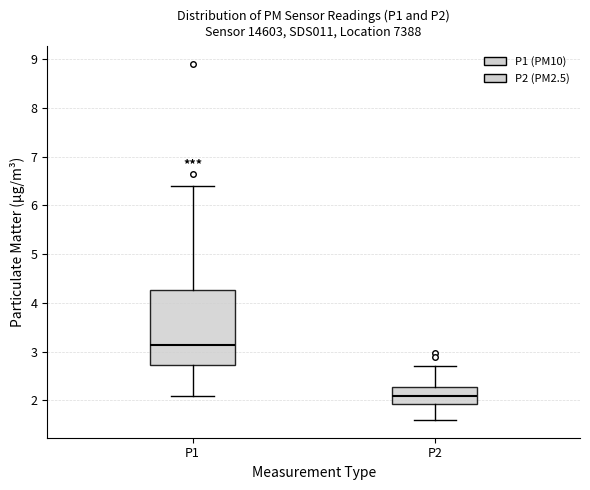

Where is the upper edge of the box for P2 on the y-axis? The values are not printed on the chart, so give them approximately, as read against the axis.

2.3